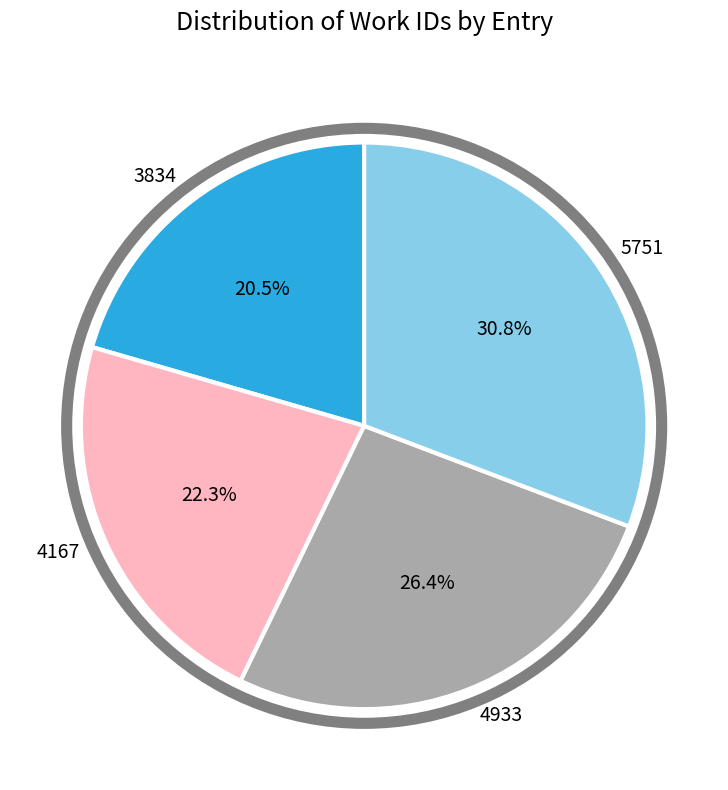

What is the smallest slice in the pie chart?

3834